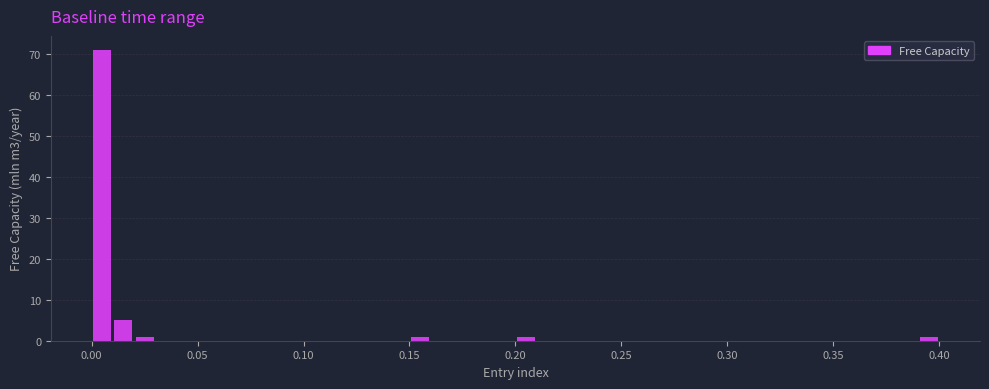

Read against the x-axis, roughly where is the centre of the tallest bar?

0.005